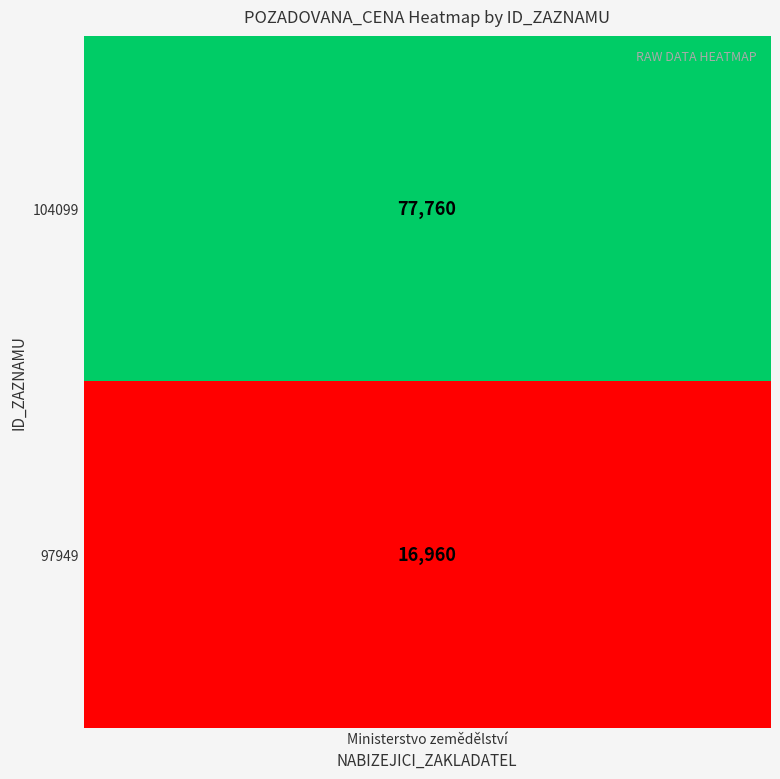

Read the value at 104099, to the nearest 100.

77800